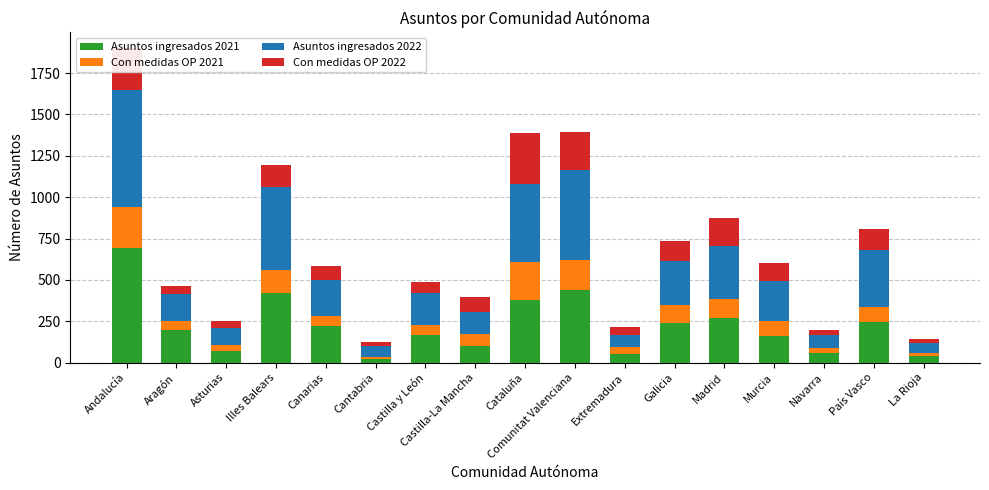

What are all the series names shown in the legend?

Asuntos ingresados 2021, Con medidas OP 2021, Asuntos ingresados 2022, Con medidas OP 2022